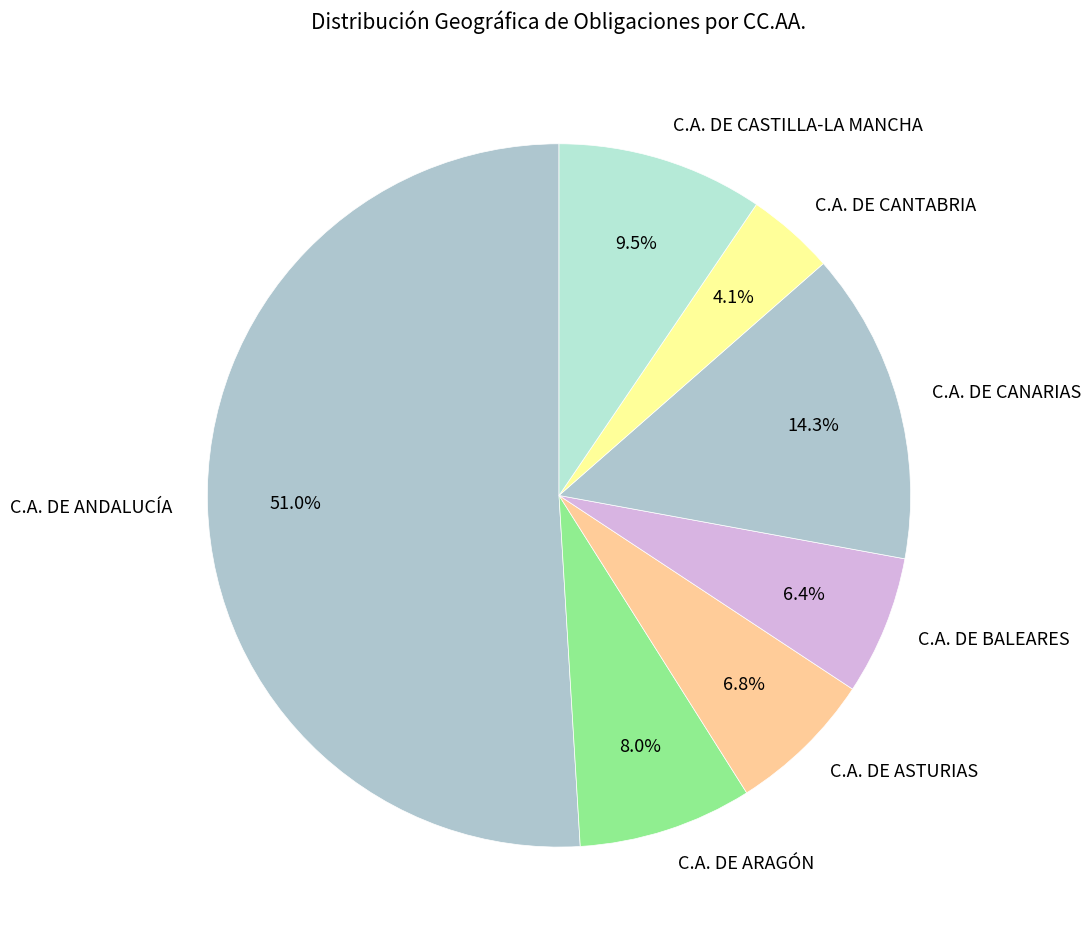

Which category has the smallest portion of the pie?

C.A. DE CANTABRIA